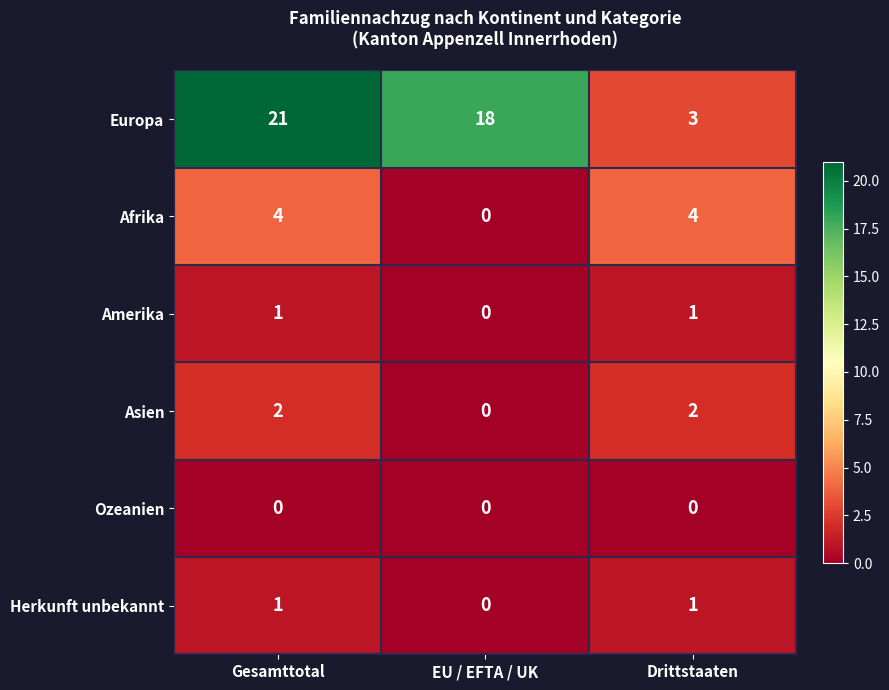

Is the value of Asien at Drittstaaten greater than the value of Ozeanien at Drittstaaten?

Yes